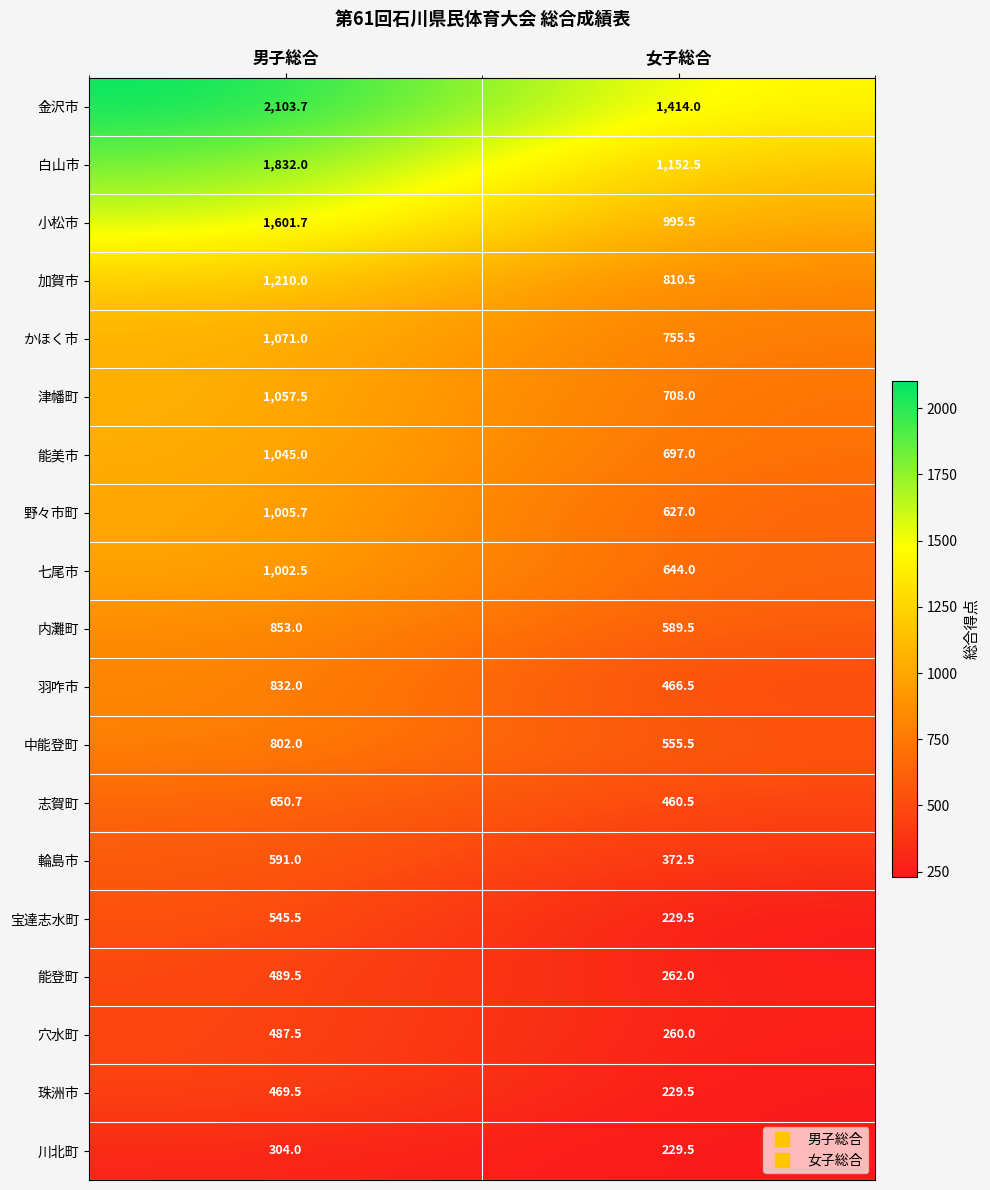

Which series has the widest spread of values?

金沢市